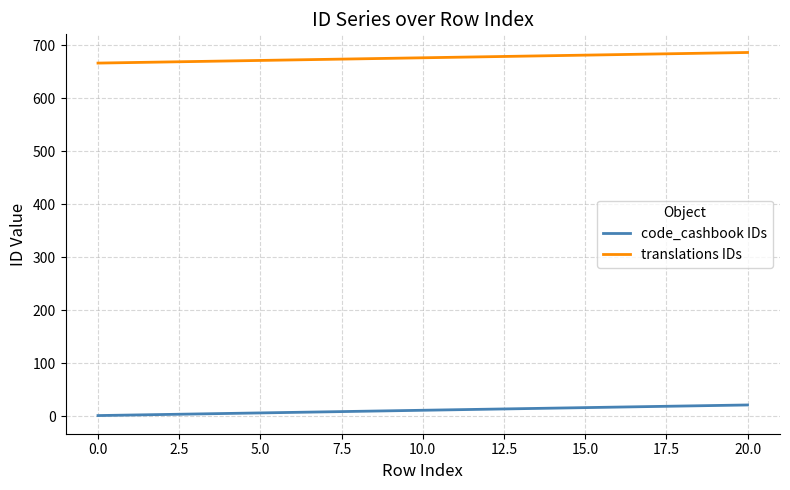

True or false: code_cashbook IDs and translations IDs cross at least once.

False